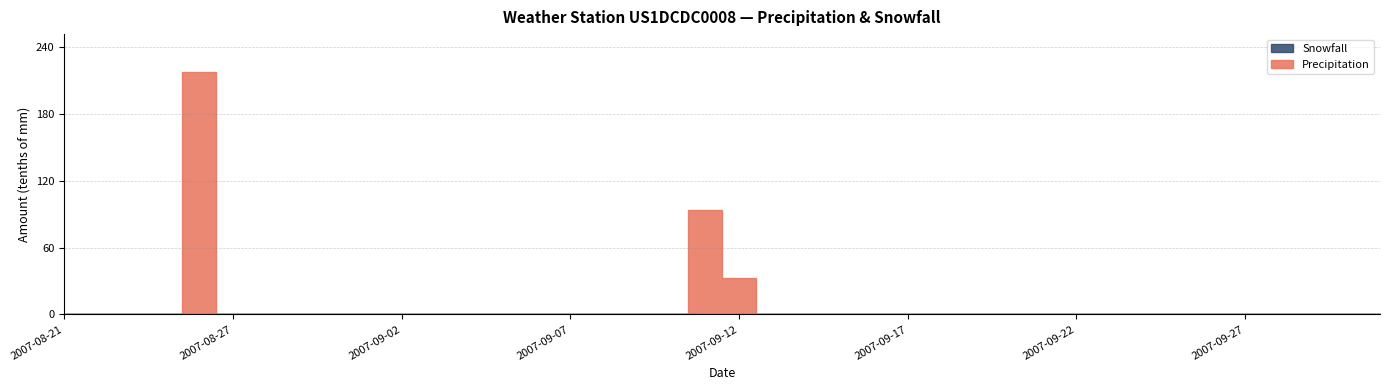

Which category has the lowest value in the Snowfall series?

2007-08-21